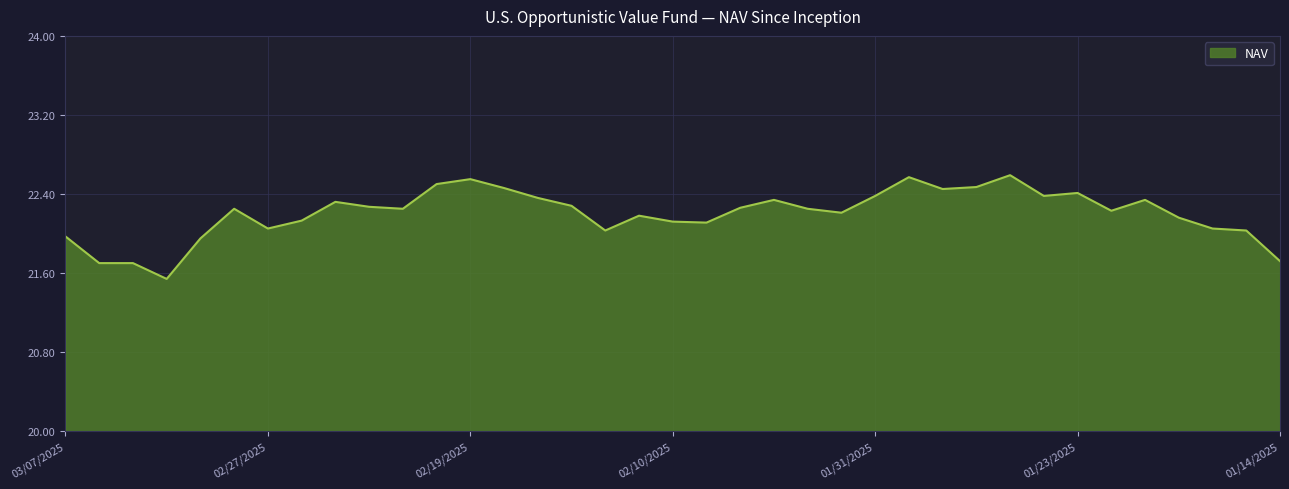

What is the smallest value displayed?

21.5